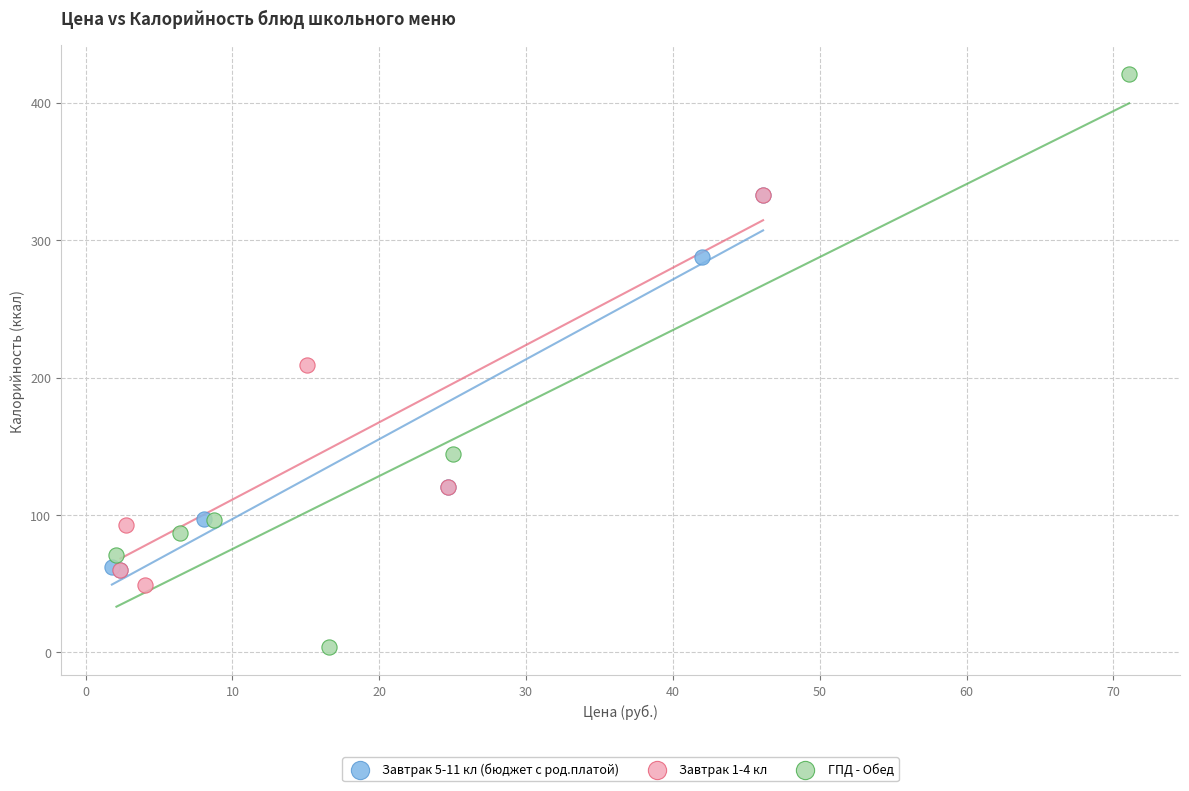

Which series reaches the maximum Y coordinate?

ГПД - Обед